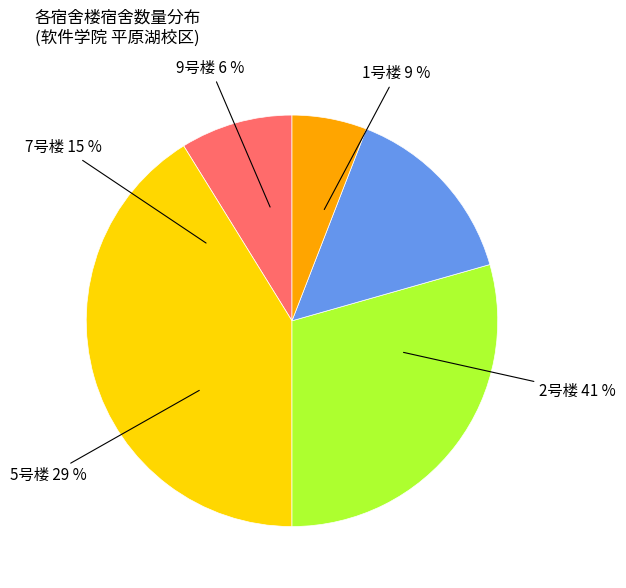

Which has a higher value, 2号楼 or 7号楼?

7号楼